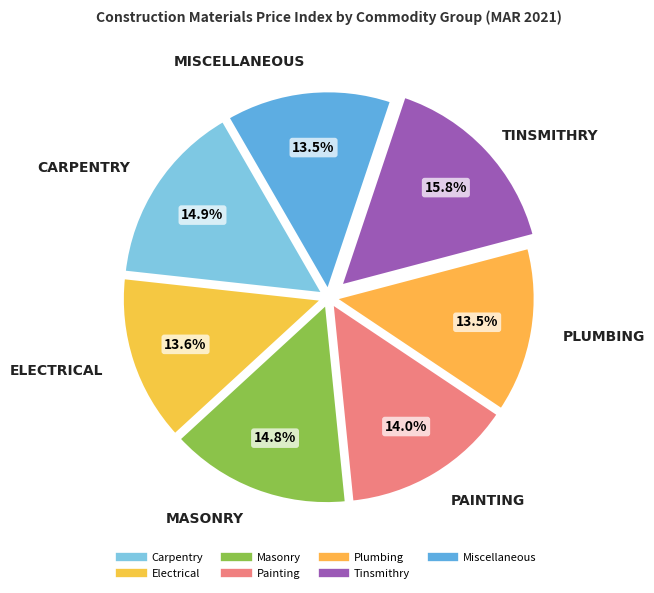

Count the number of slices in the pie.

7